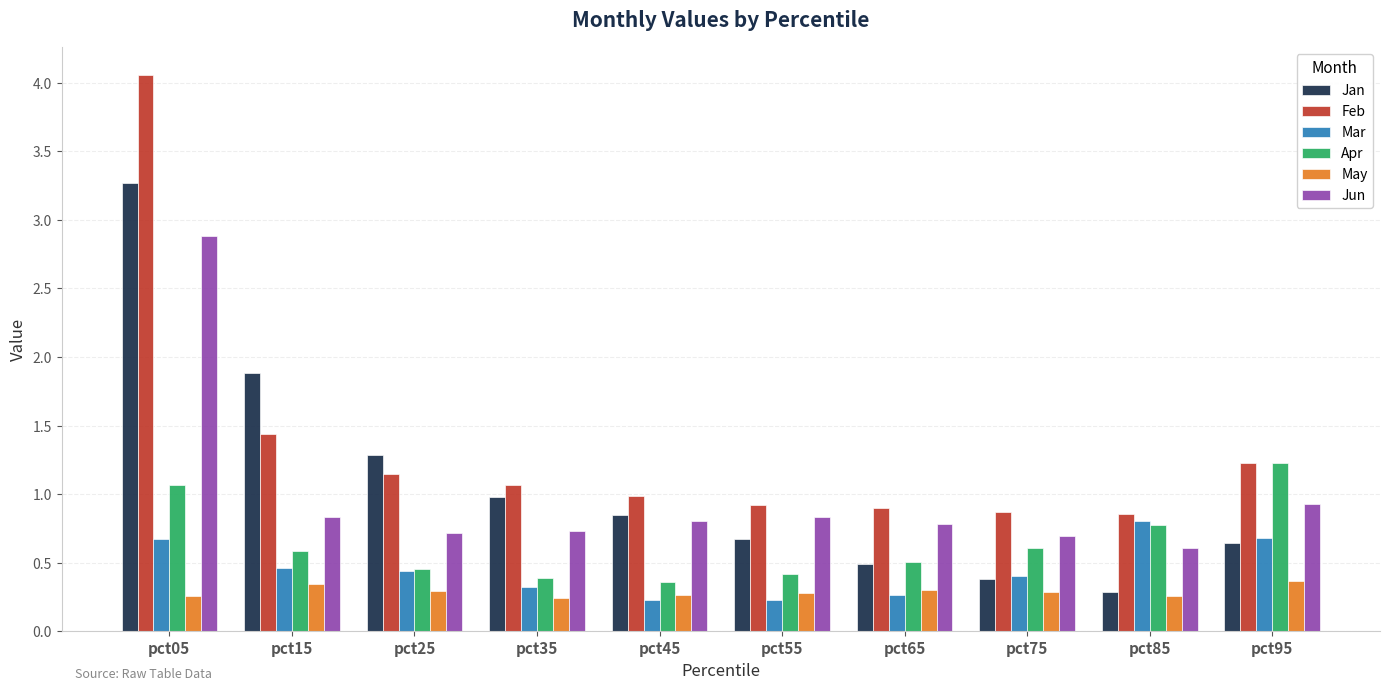

What is the difference between the maximum and minimum values in the Feb series?

3.2